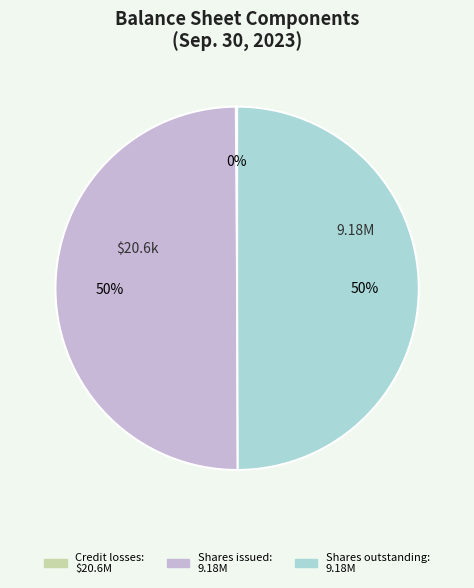

To the nearest percent, what is the average slice percentage?

33%